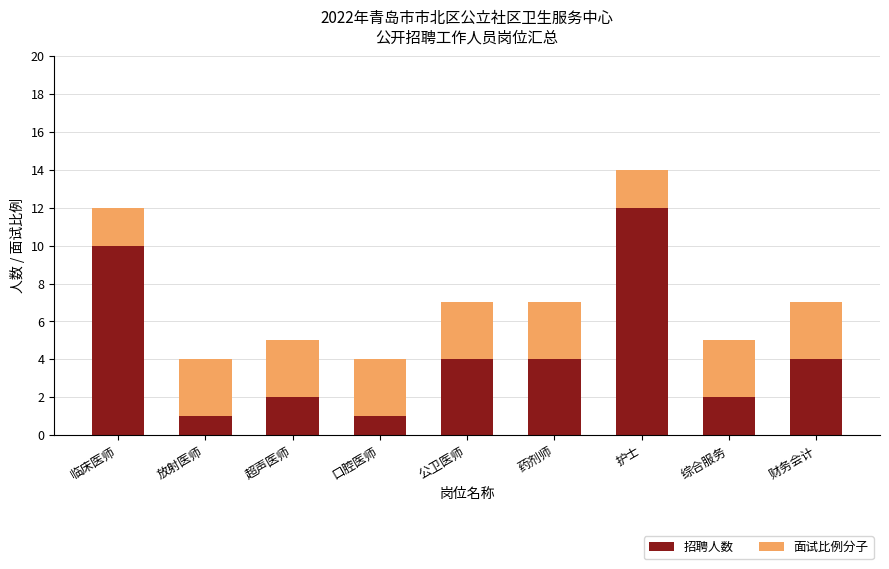

What is the difference between the maximum and minimum values in the 招聘人数 series?

11